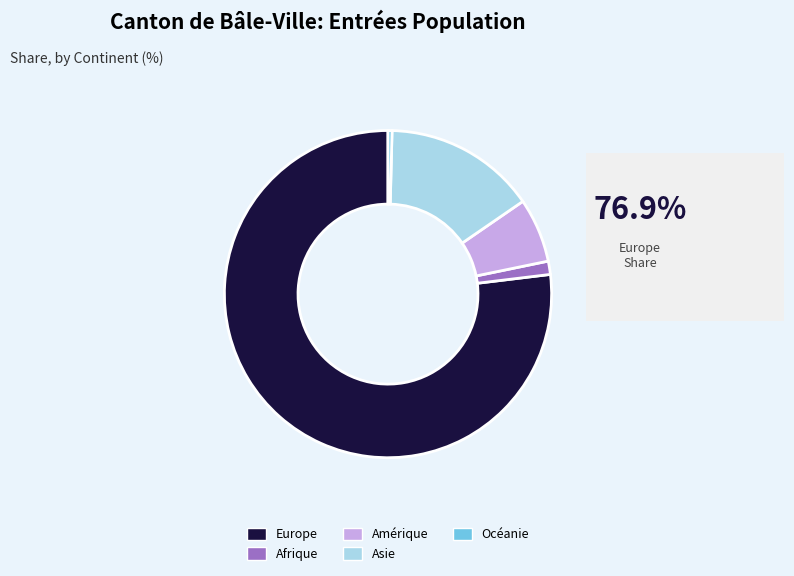

What is the majority slice?

Europe